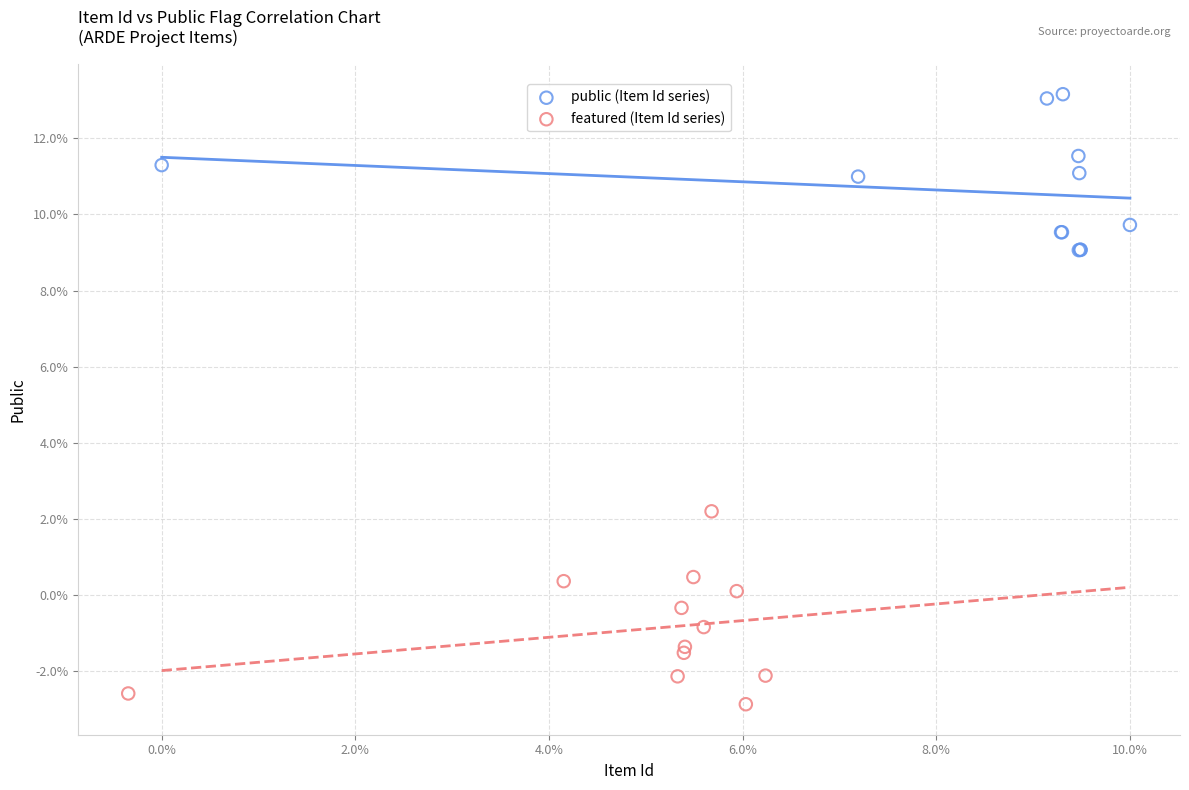

Which series contains the lowest Y value?

featured (Item Id series)